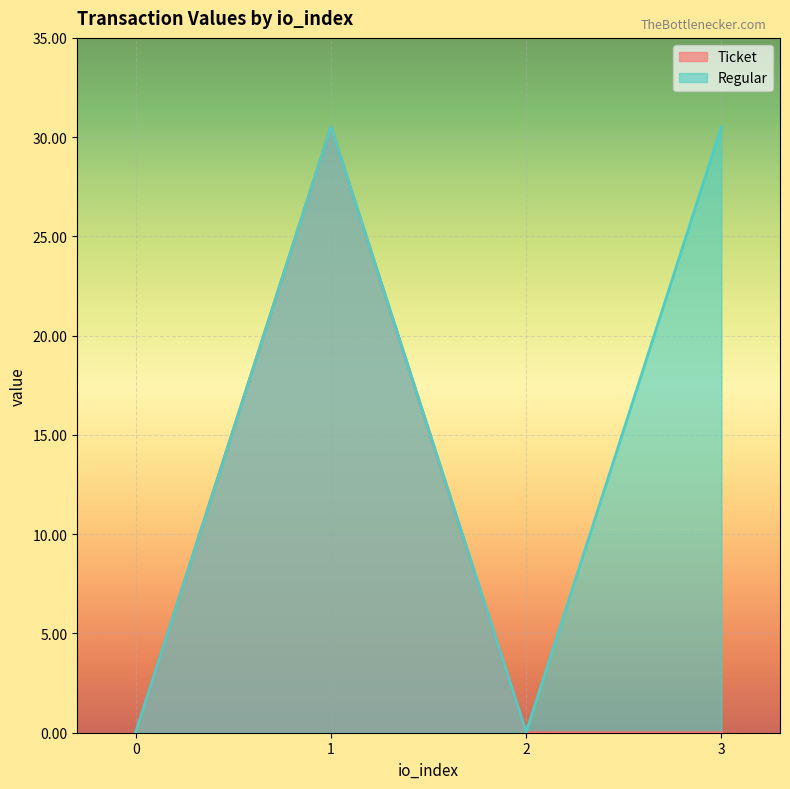

Reading left to right, list all the values displayed in this chart.

0.0	30.5	0.0	30.5